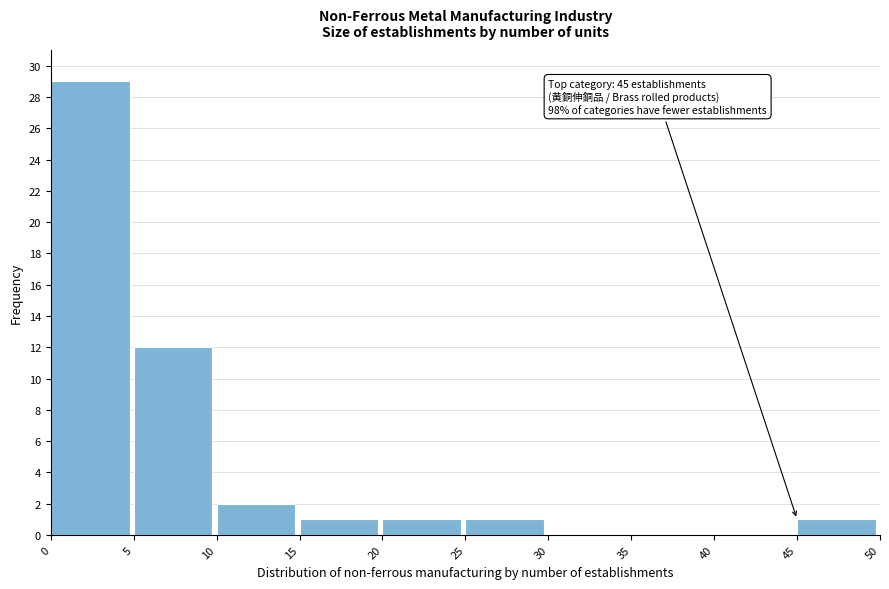

Over which range of the x-axis is the bar tallest?

0 to 5